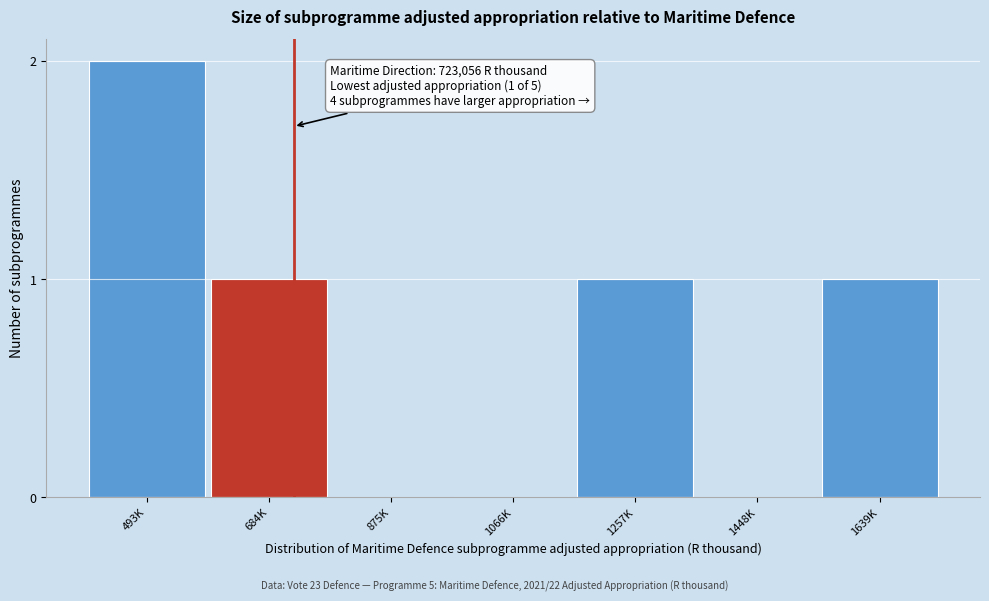

Reading right to left, extract all data points from this chart.

1639K=1	1448K=0	1257K=1	1066K=0	875K=0	684K=1	493K=2